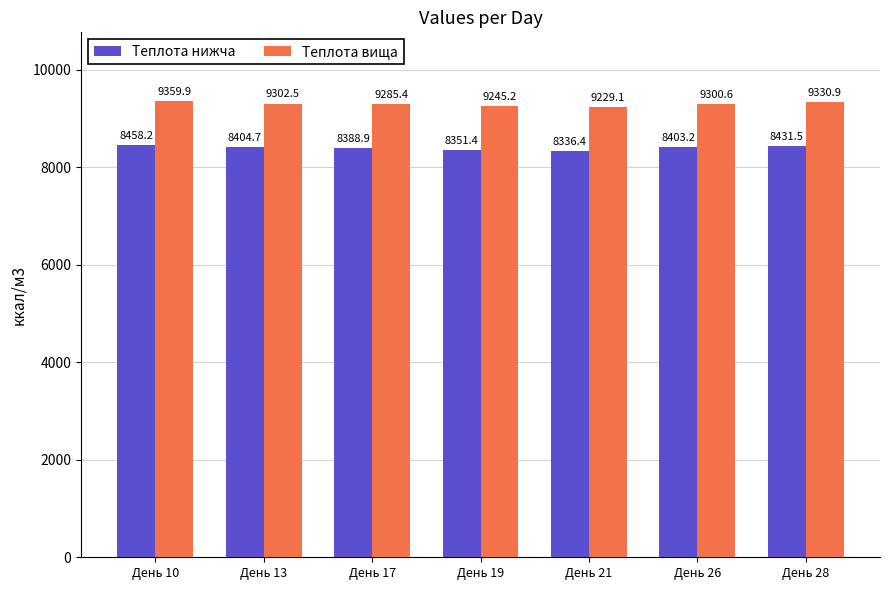

Where is Теплота вища nearest to the value 9294?

День 26